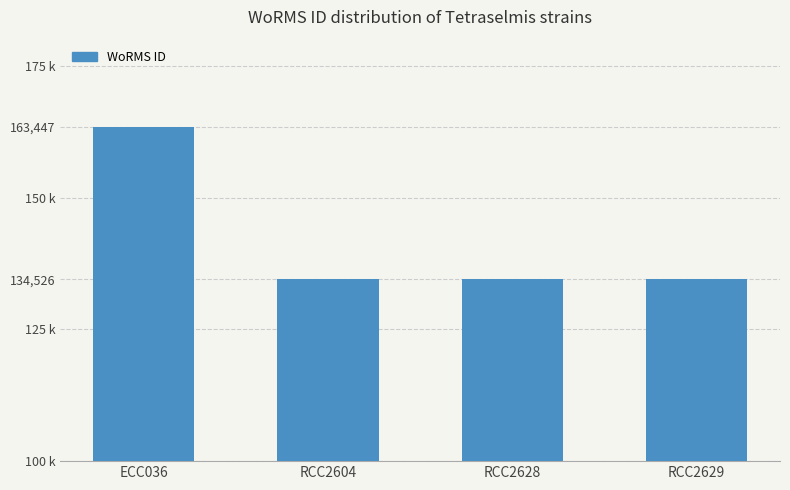

What position from the left is RCC2629?

4